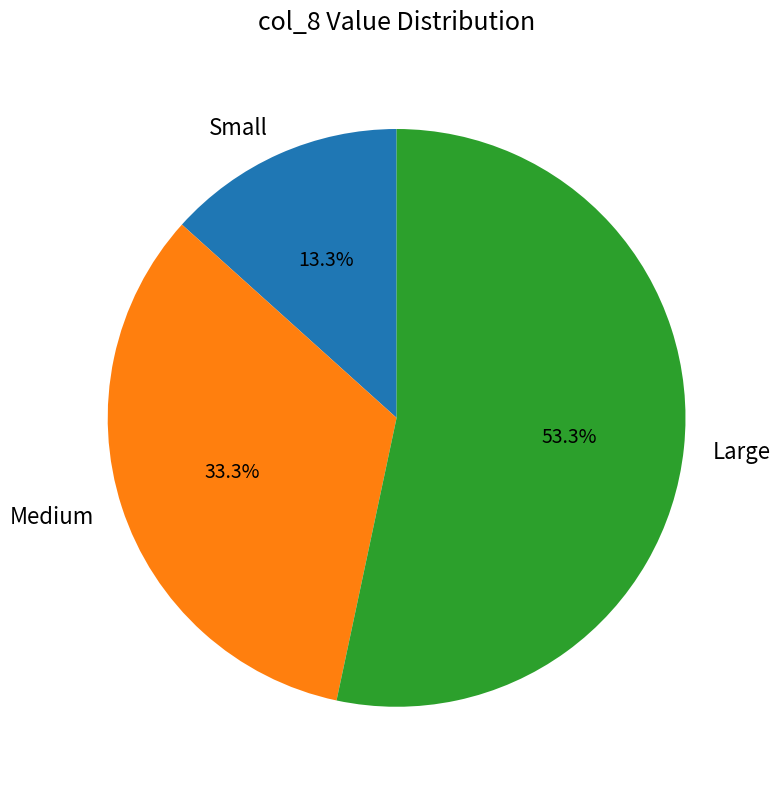

To the nearest percent, what is the average slice percentage?

33%